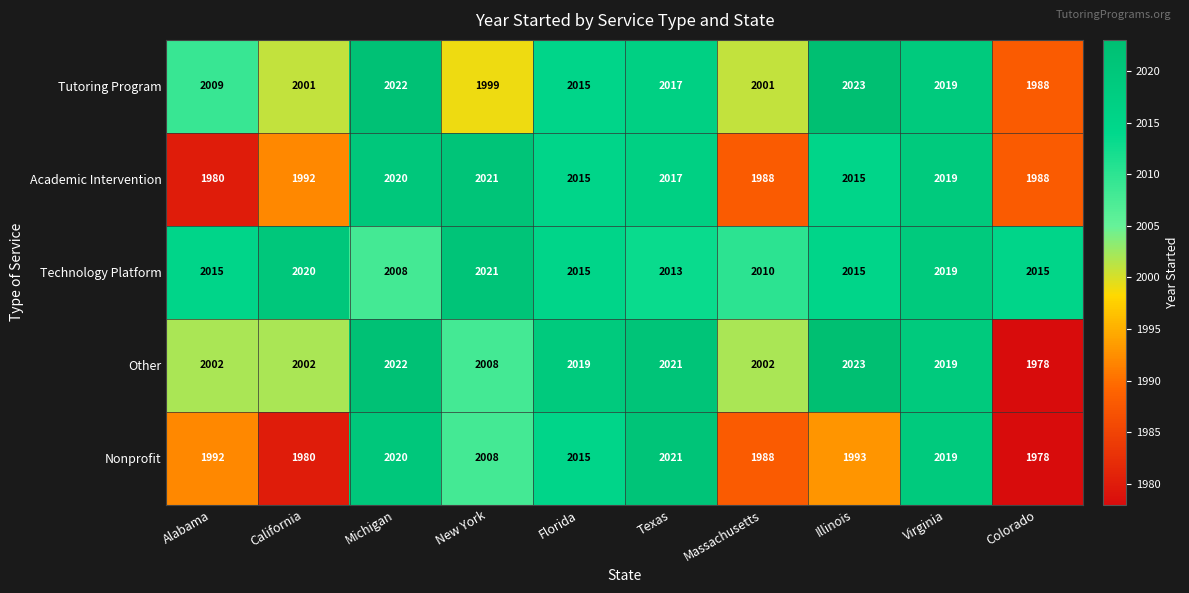

At which category is the sum across all series the highest?

Virginia